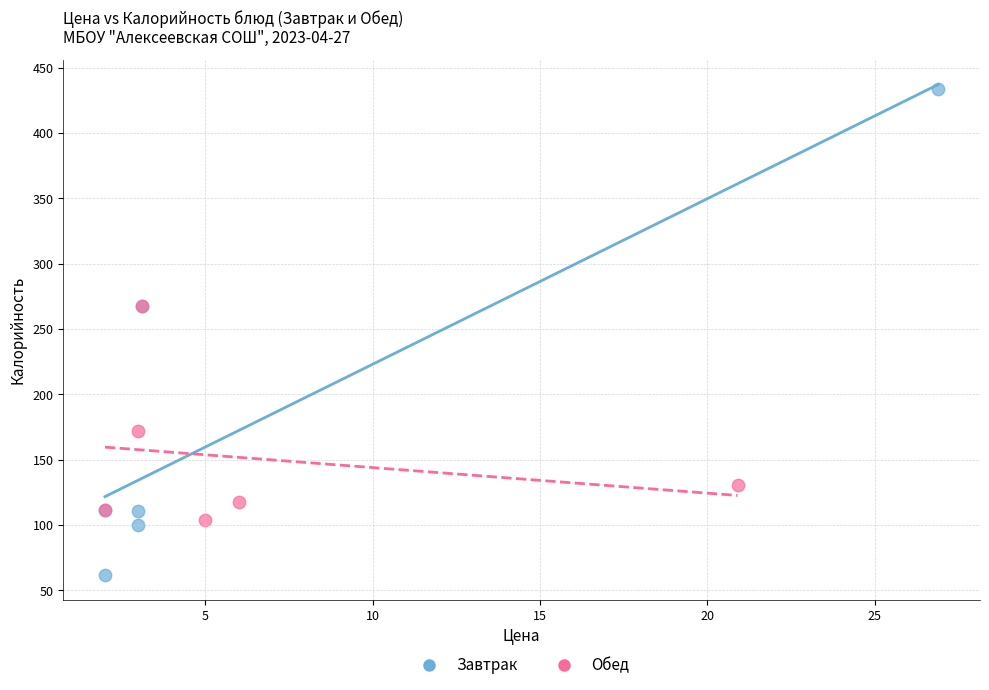

Which series has the largest Y range (max minus min)?

Завтрак